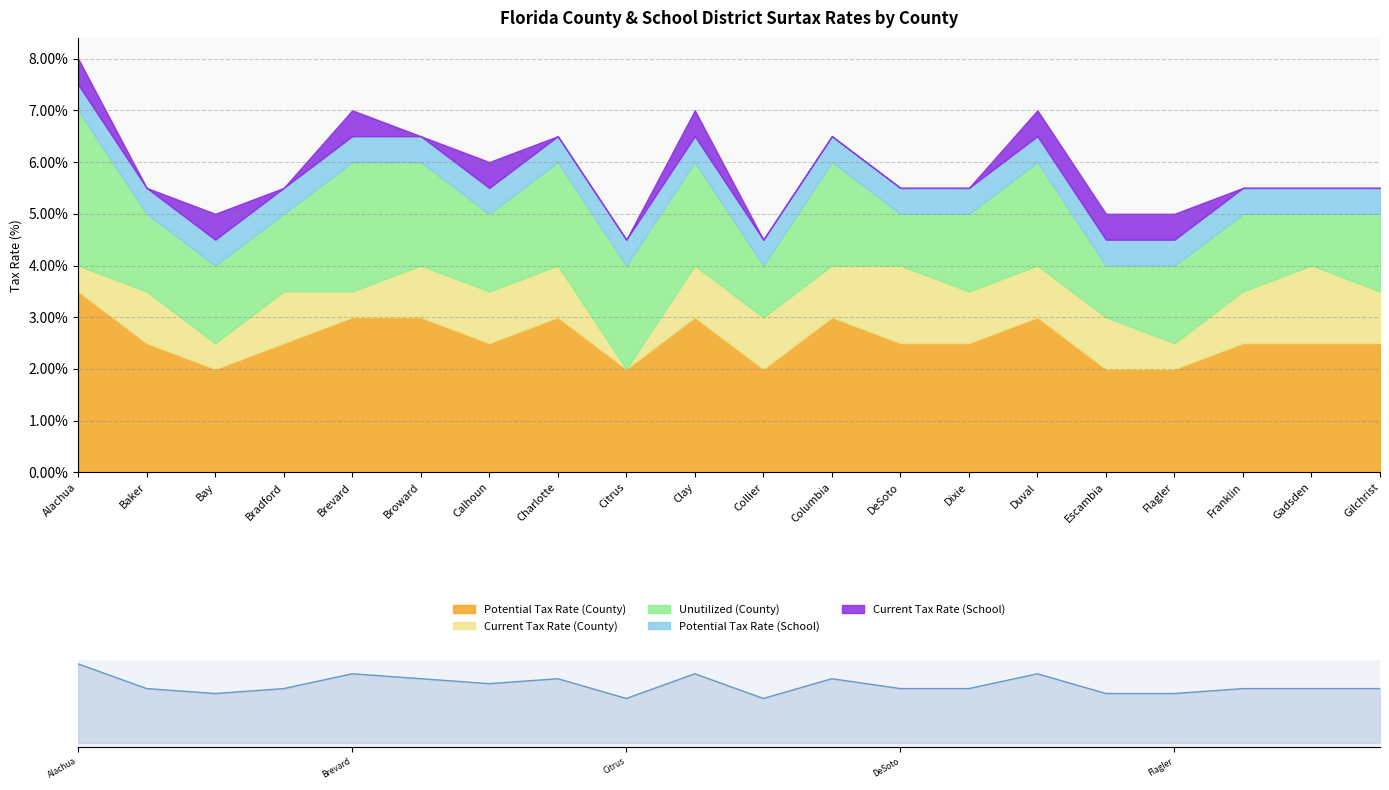

True or false: Unutilized (County) has more than 0 interior local peaks.

True